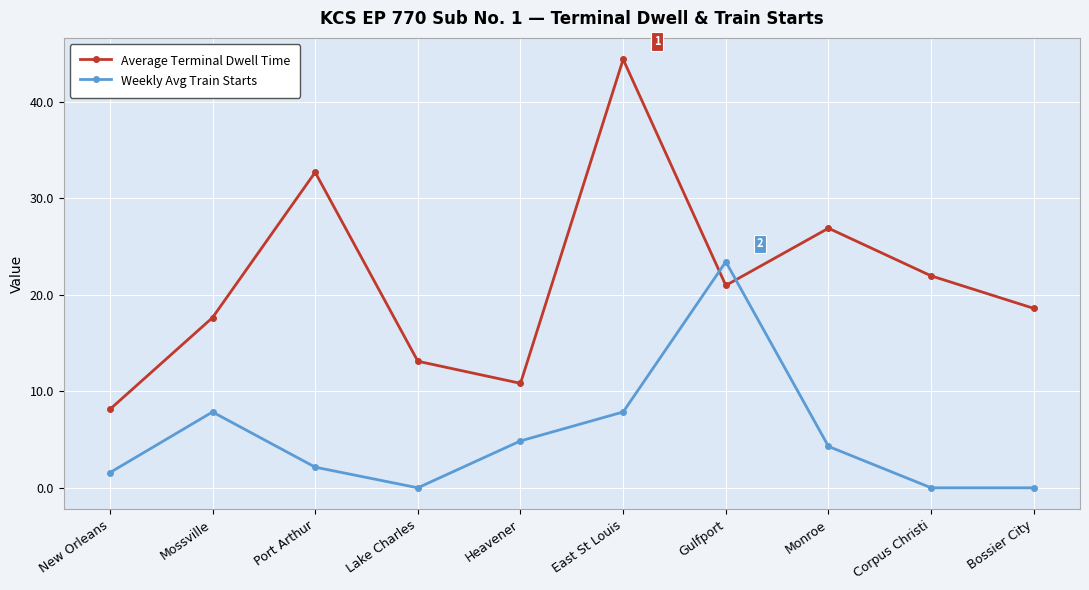

In Average Terminal Dwell Time, how many points are lower than both neighbors (excluding endpoints)?

2